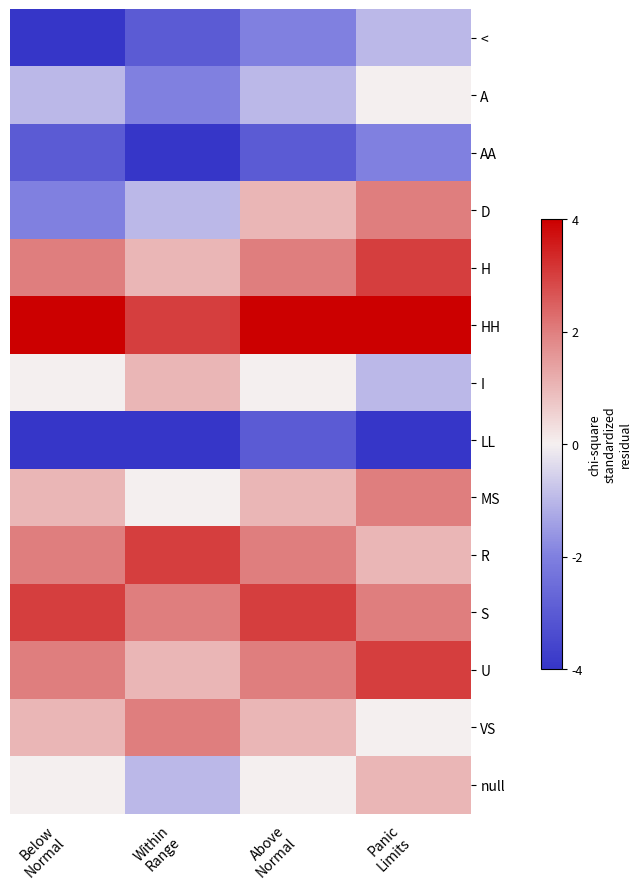

List the series in order of their peak value, highest first.

HH, H, R, S, U, D, MS, VS, I, null, A, <, AA, LL